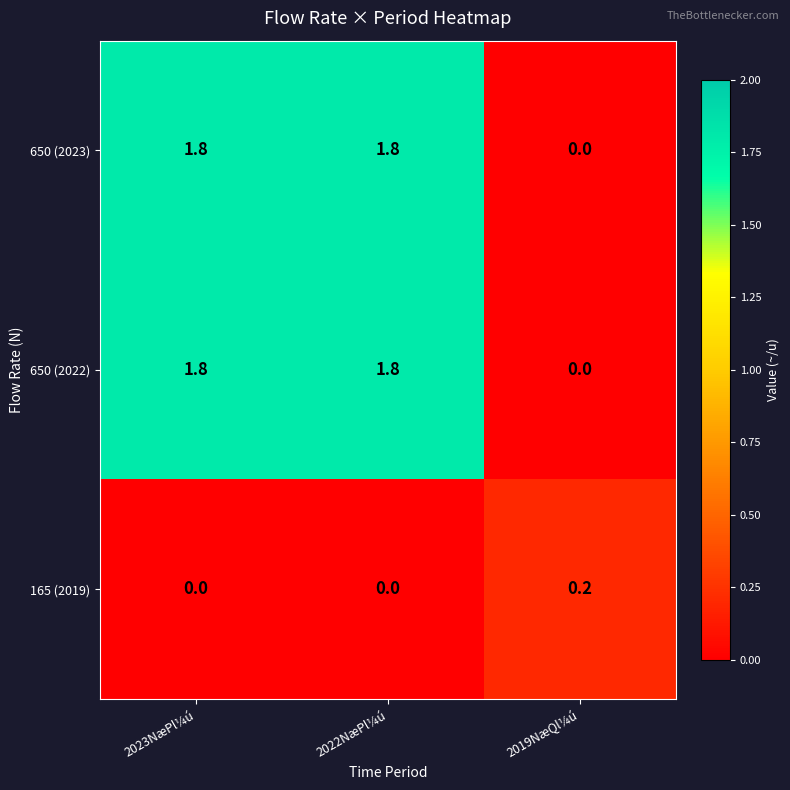

Is it true that 650 (2022) equals 2.8 at 2022NæPl¼ú?

False